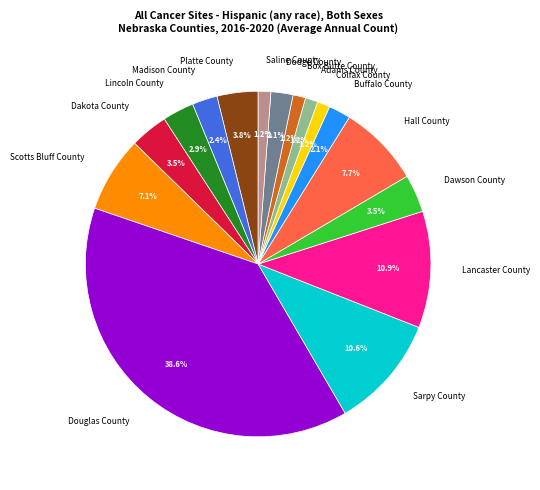

Is there a majority slice in this chart?

No